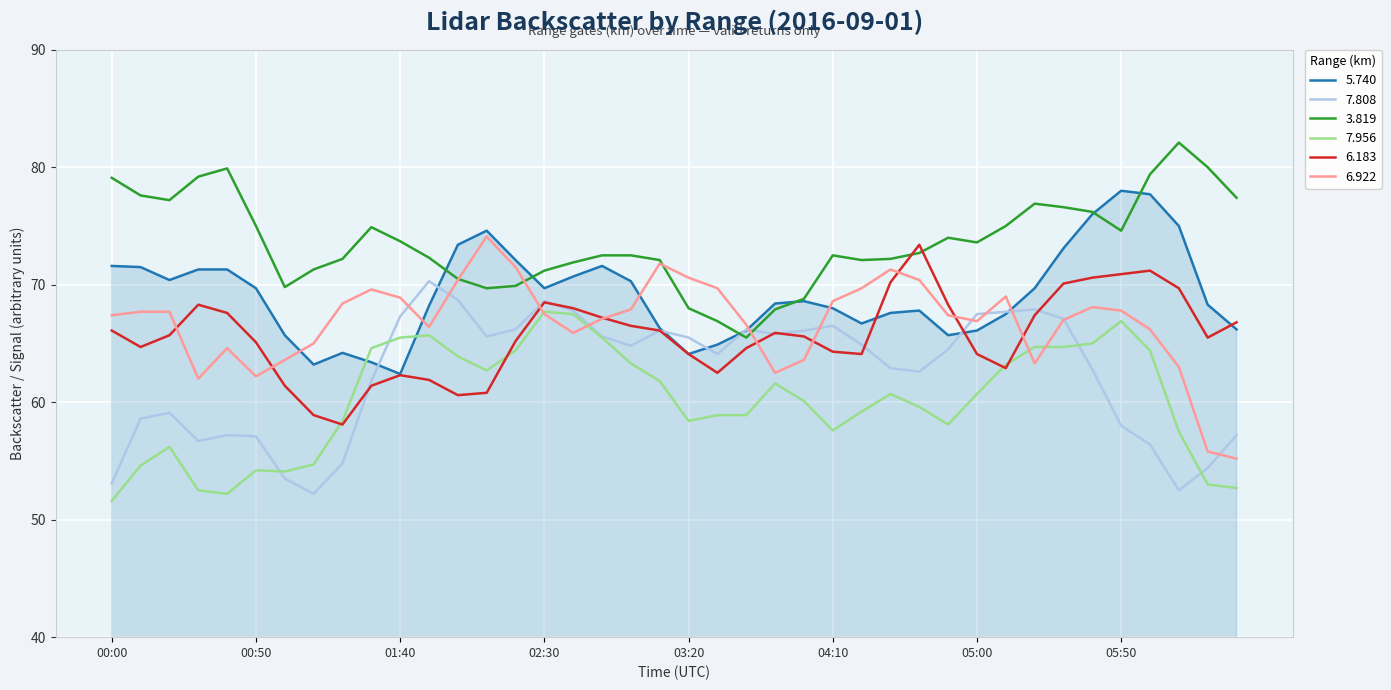

What is the smallest value displayed?

51.6